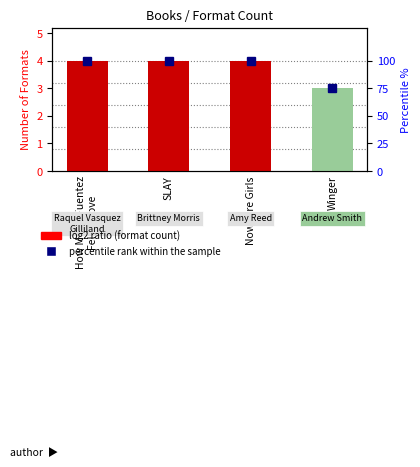

What is the difference between the highest and lowest values at Nowhere Girls?

96